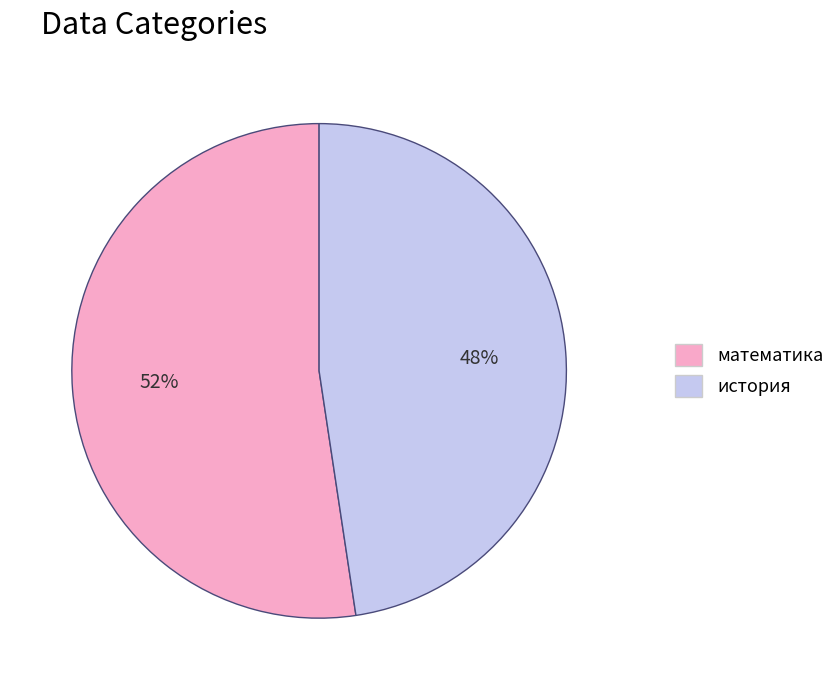

Count the number of slices in the pie.

2